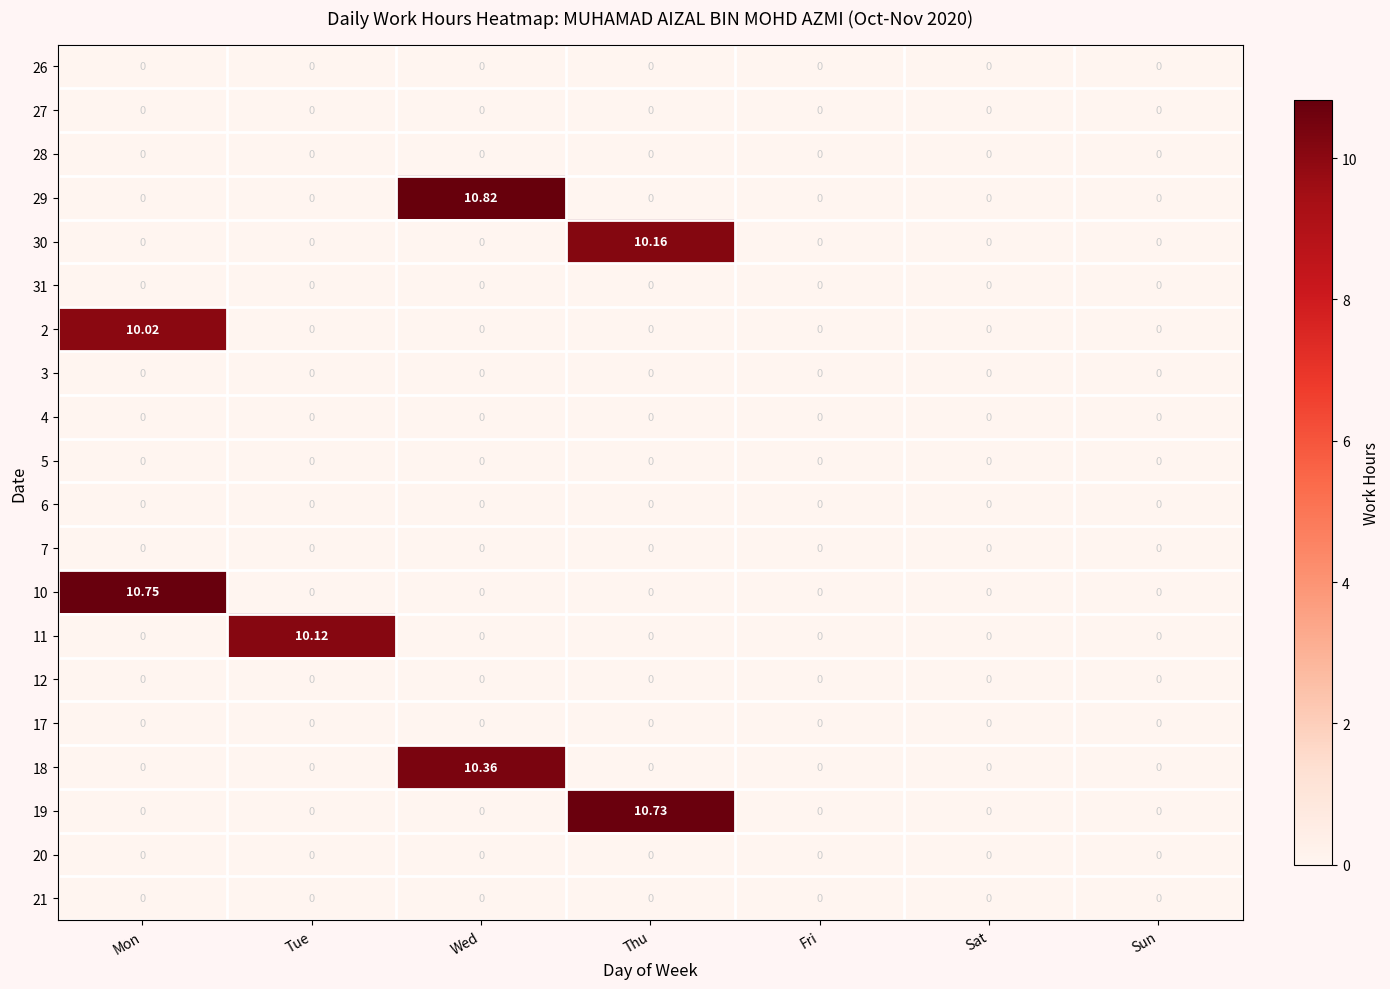

What is the total value across all series at Thu?

20.9